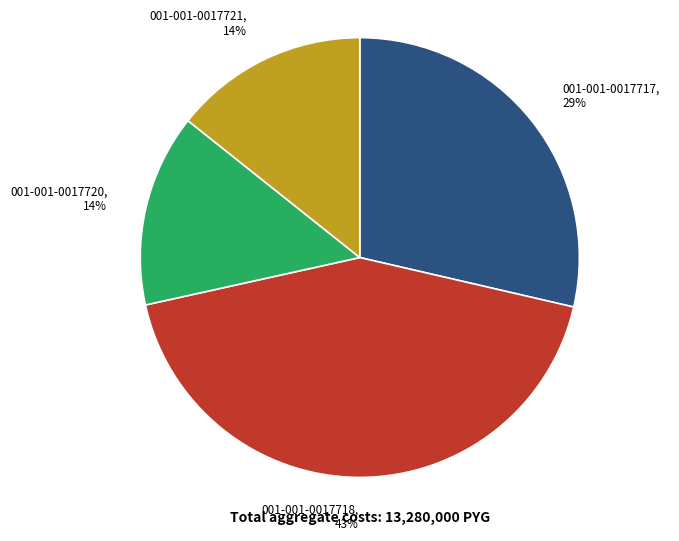

To the nearest percent, what is the difference between the largest and smallest slice percentages?

29%